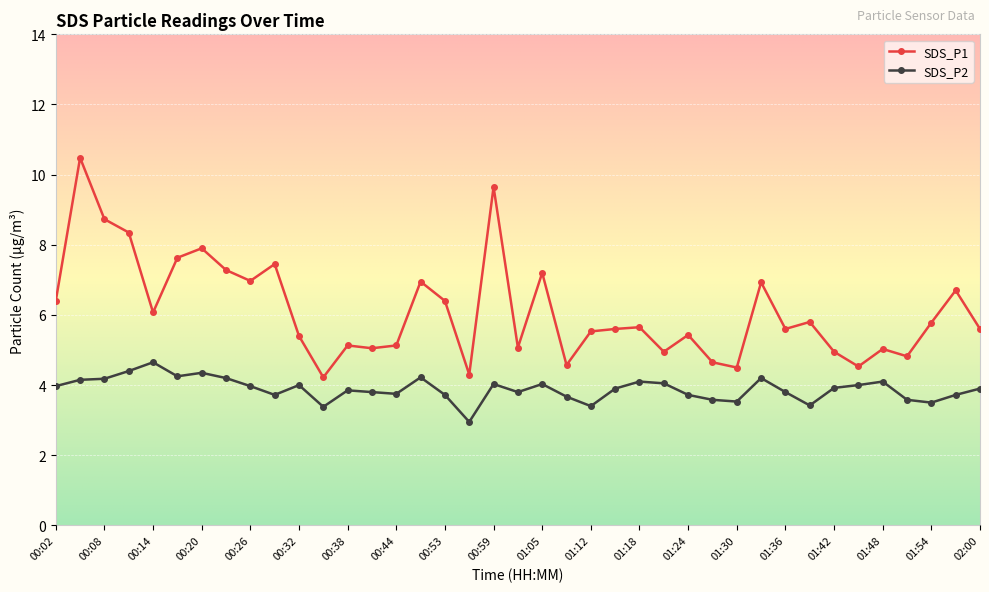

True or false: SDS_P1 and SDS_P2 intersect in this chart.

False